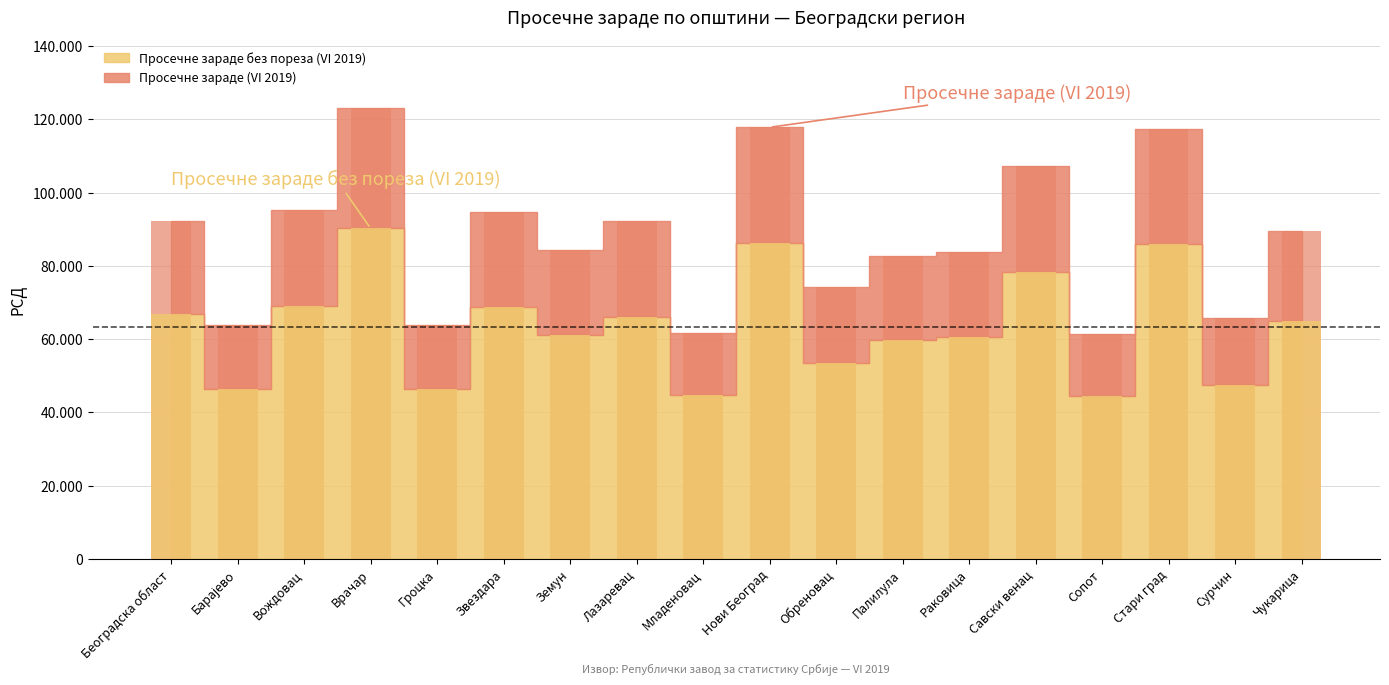

What is the label of the 10th bar from the left?

Нови Београд